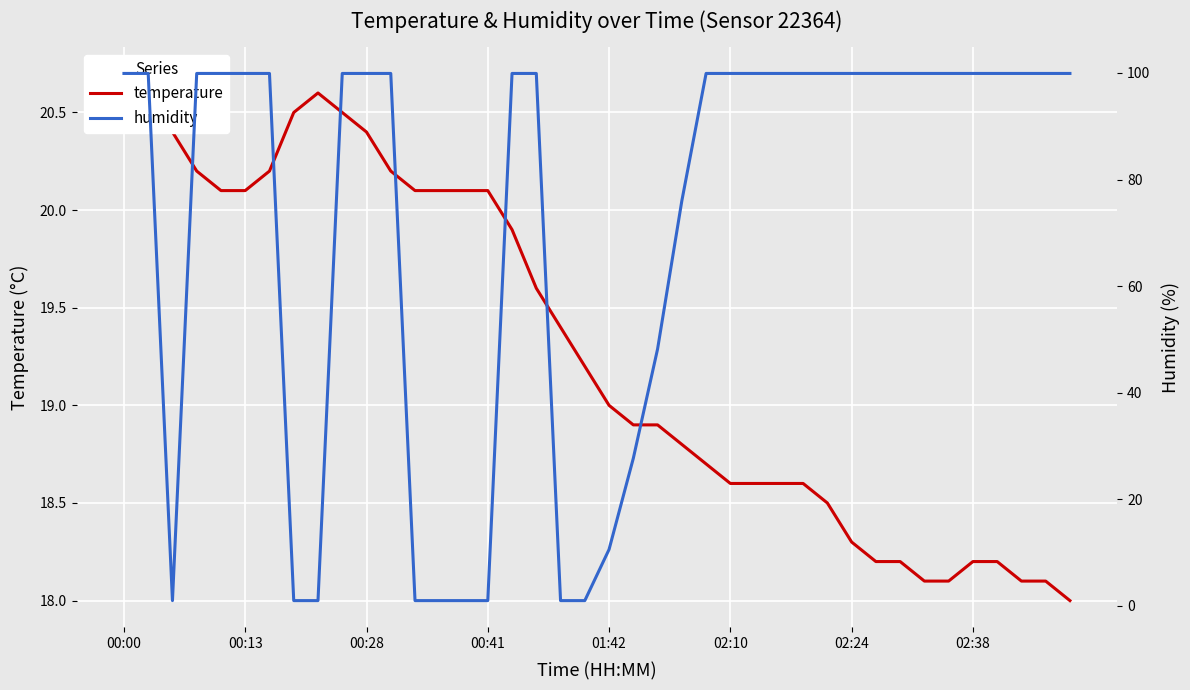

Reading right to left, what are all the values shown in this chart?

temperature: 18.0	18.1	18.1	18.2	18.2	18.1	18.1	18.2	18.2	18.3	18.5	18.6	18.6	18.6	18.6	18.7	18.8	18.9	18.9	19.0	19.2	19.4	19.6	19.9	20.1	20.1	20.1	20.1	20.2	20.4	20.5	20.6	20.5	20.2	20.1	20.1	20.2	20.4	20.5	20.7
humidity: 99.9	99.9	99.9	99.9	99.9	99.9	99.9	99.9	99.9	99.9	99.9	99.9	99.9	99.9	99.9	99.9	76.0	48.2	27.7	10.6	1.0	1.0	99.9	99.9	1.0	1.0	1.0	1.0	99.9	99.9	99.9	1.0	1.0	99.9	99.9	99.9	99.9	1.0	99.9	99.9